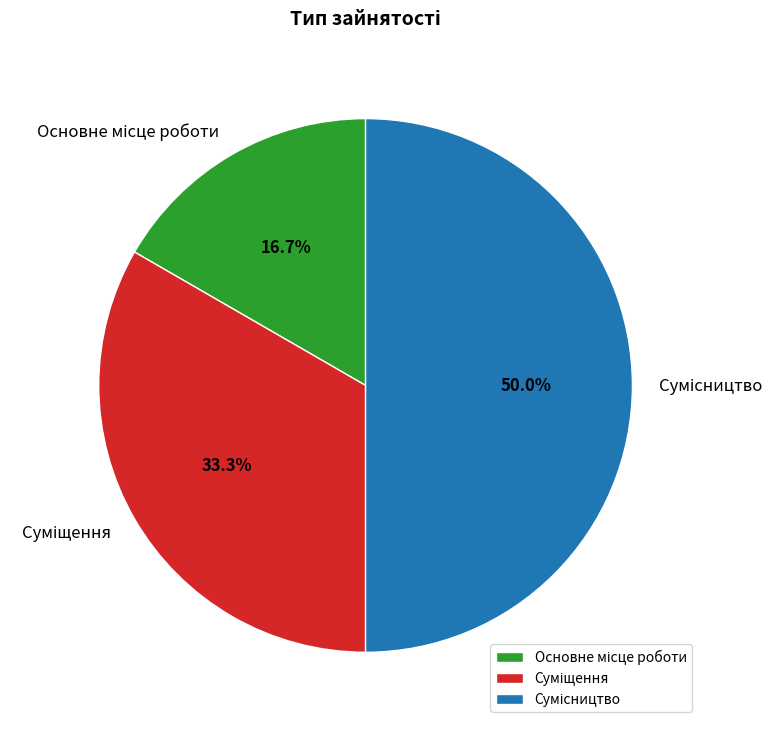

How many slices are in this pie chart?

3